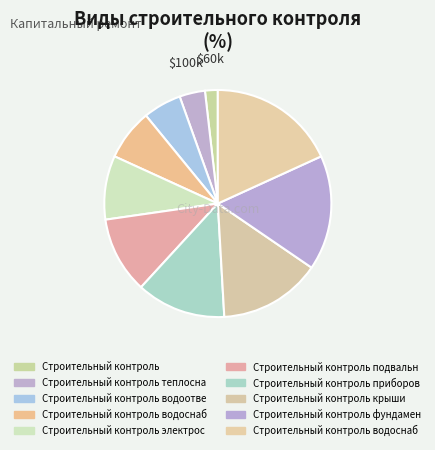

Is there any slice that represents more than half of the pie?

No